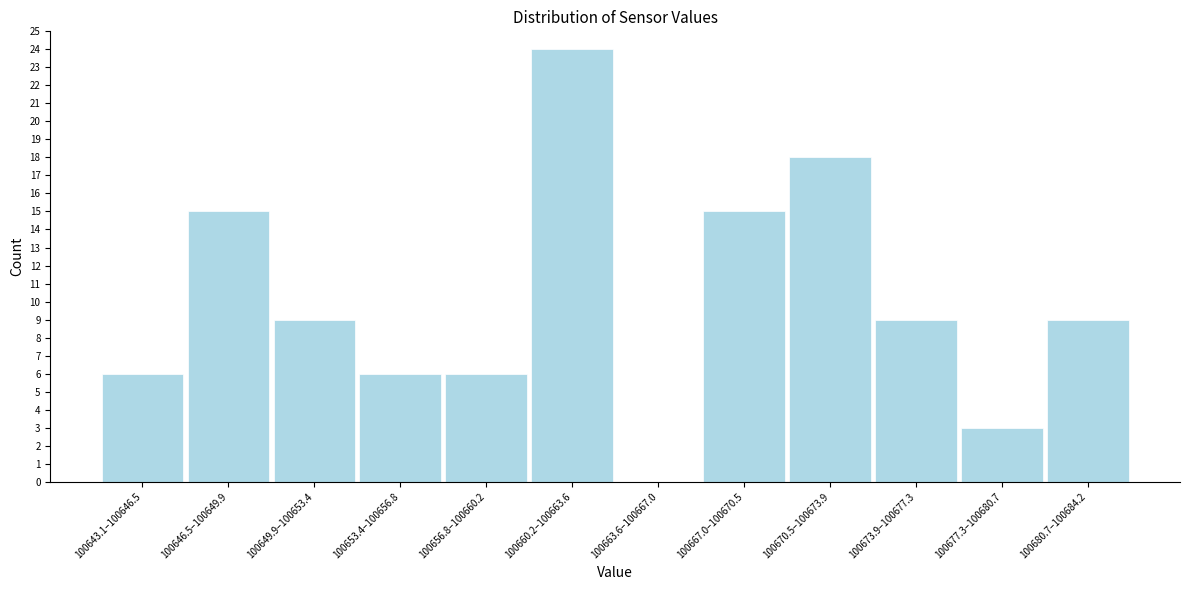

Reading left to right, what are all the values shown in this chart?

100643.1–100646.5=6	100646.5–100649.9=15	100649.9–100653.4=9	100653.4–100656.8=6	100656.8–100660.2=6	100660.2–100663.6=24	100663.6–100667.0=0	100667.0–100670.5=15	100670.5–100673.9=18	100673.9–100677.3=9	100677.3–100680.7=3	100680.7–100684.2=9